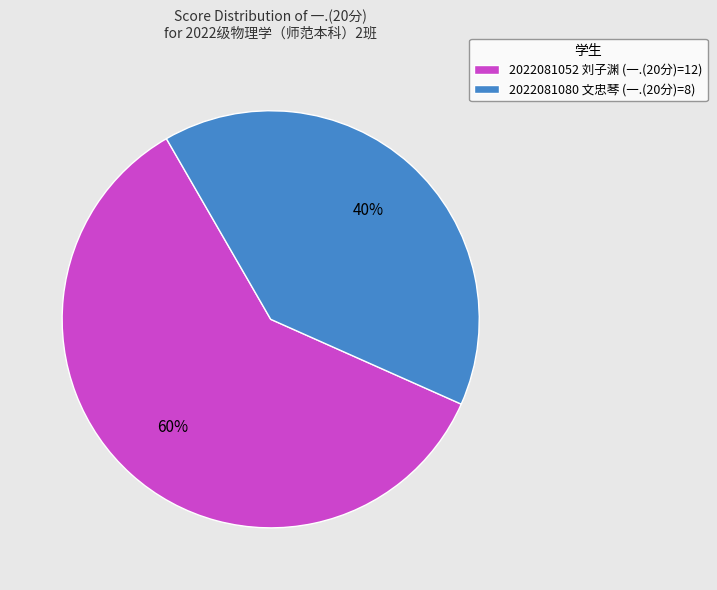

Do 2022081080 文忠琴 (一.(20分)=8) and 2022081052 刘子渊 (一.(20分)=12) together represent more than half of the pie?

Yes